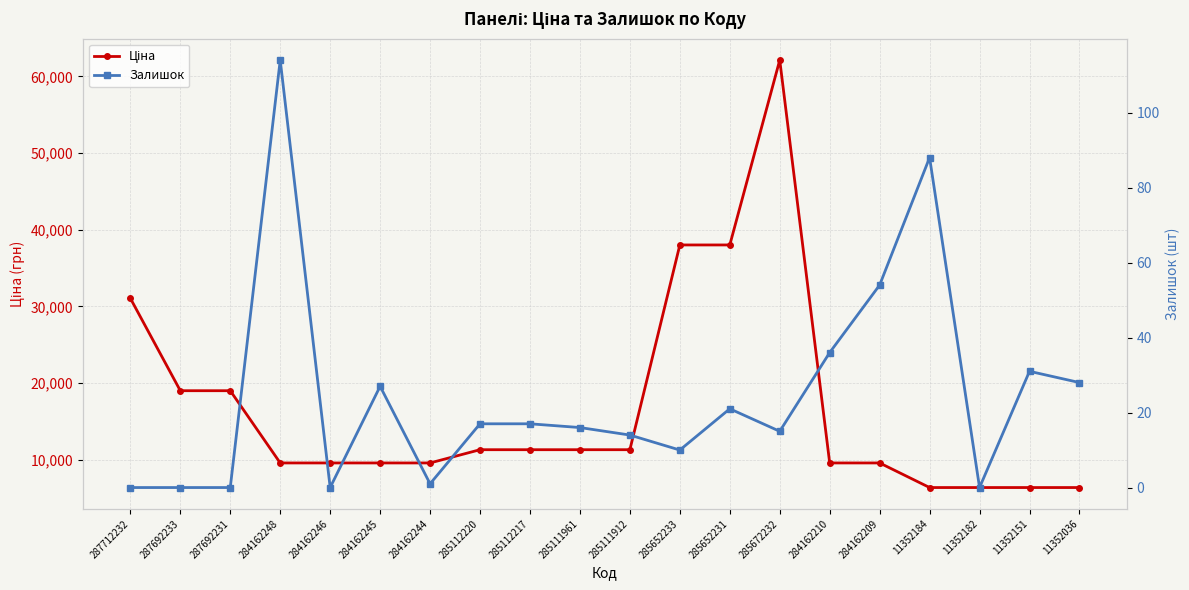

How many categories are shown in the chart?

20